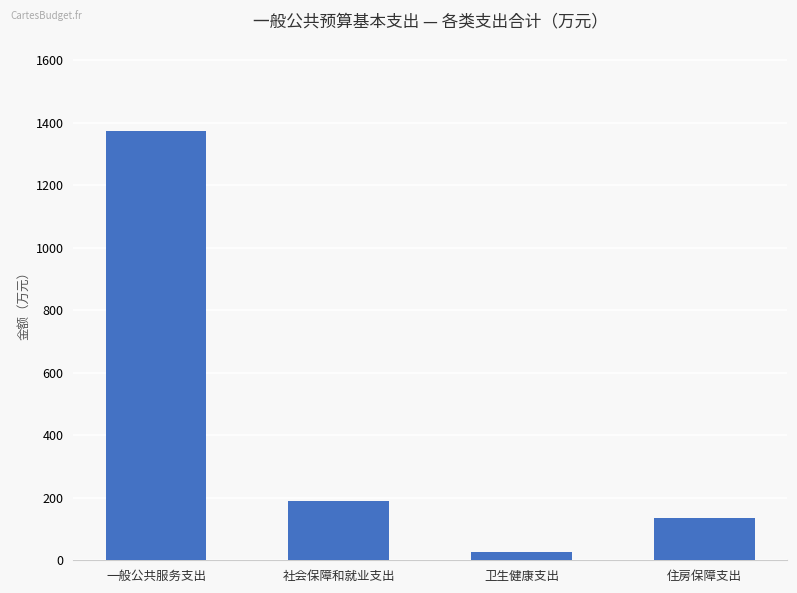

List the labels in order of value, largest first.

一般公共服务支出, 社会保障和就业支出, 住房保障支出, 卫生健康支出